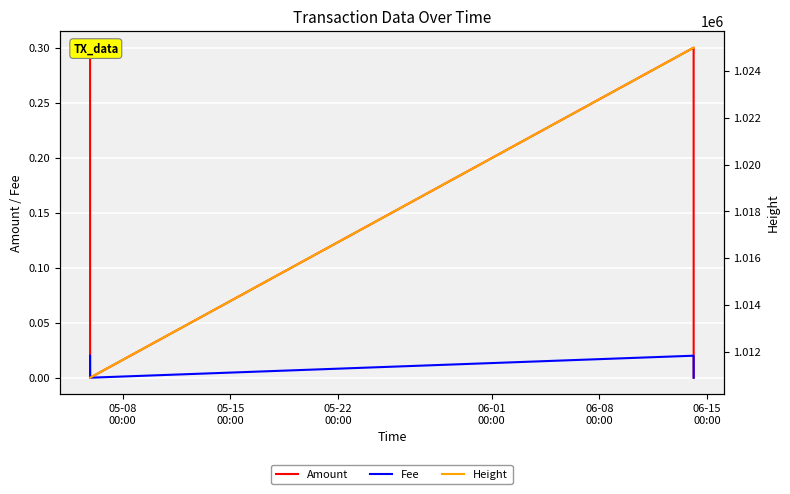

In Fee, how many points are lower than both neighbors (excluding endpoints)?

1